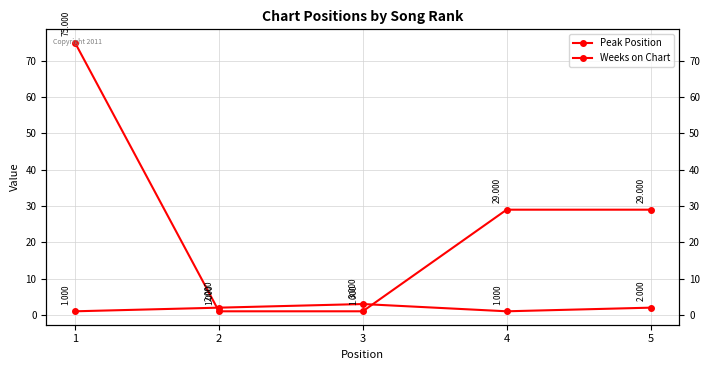

Which category has the lowest value across all series?

1